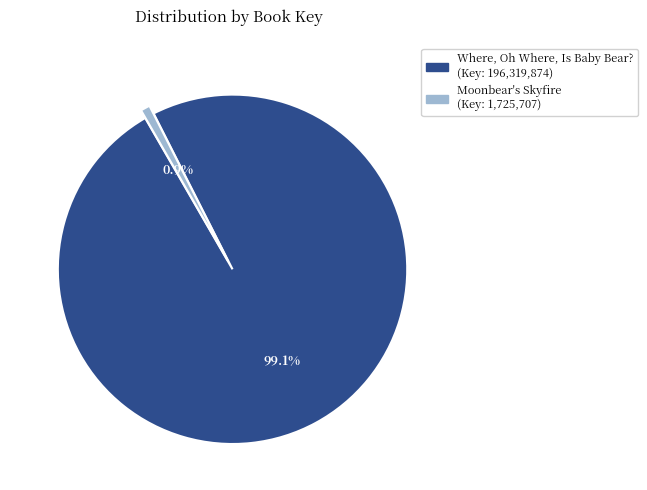

To the nearest percent, what percentage of the pie is Where, Oh Where, Is Baby Bear??

99%